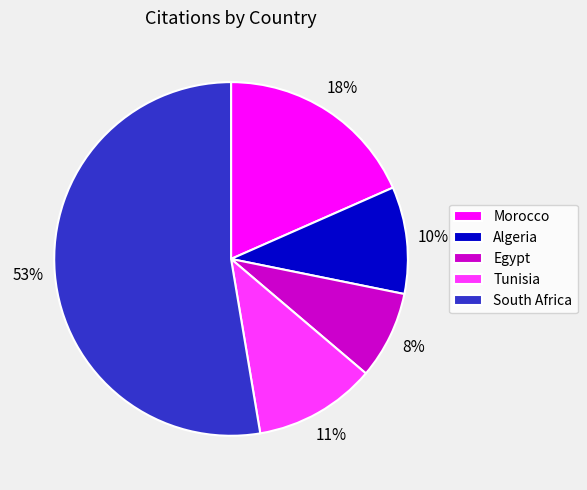

Between South Africa and Morocco, which is larger?

South Africa